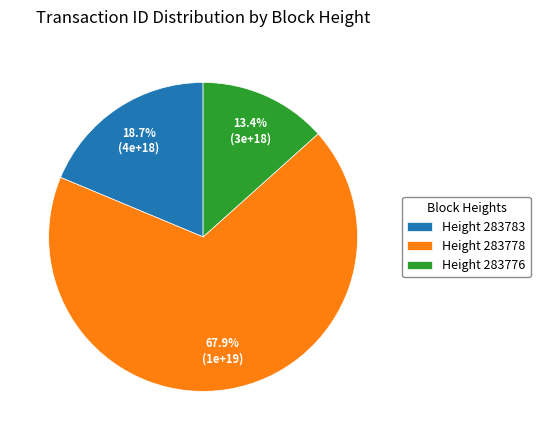

What is the ratio of the value at Height 283778 to the value at Height 283783?

3.6